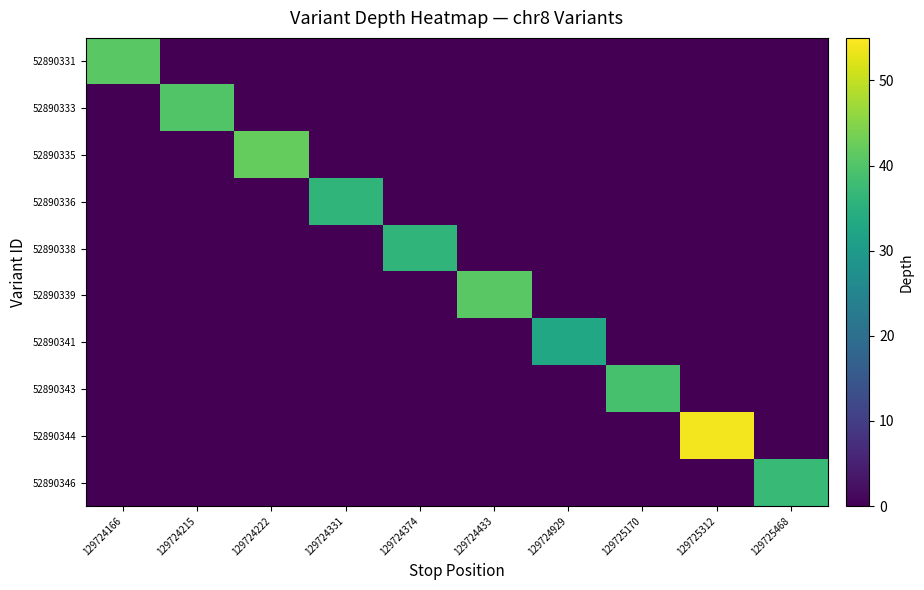

What is the total value across all series at 129724433?

41